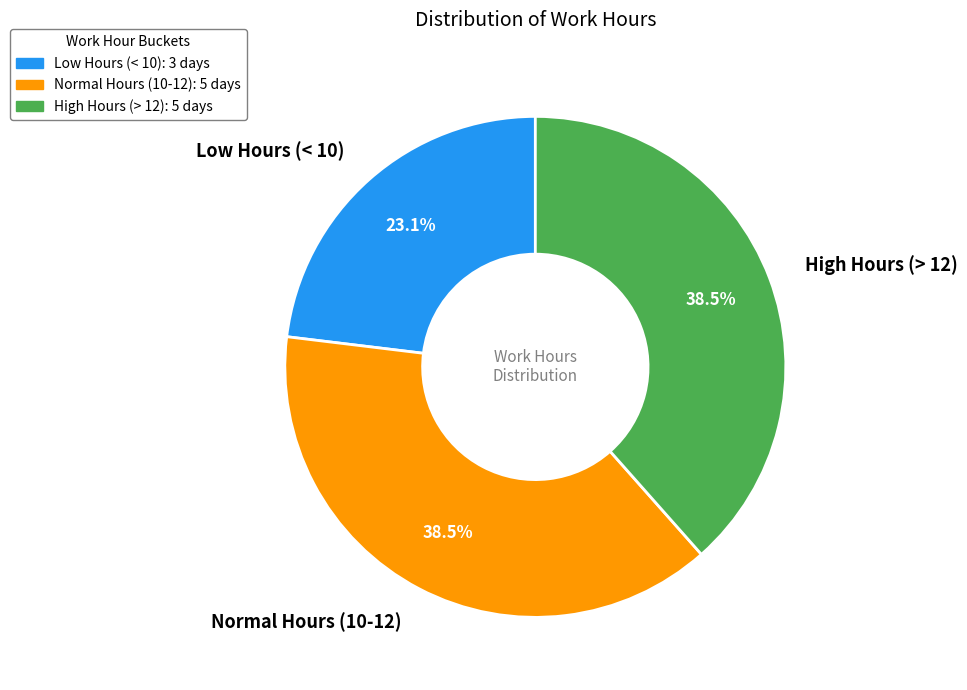

Is there a majority slice in this chart?

No